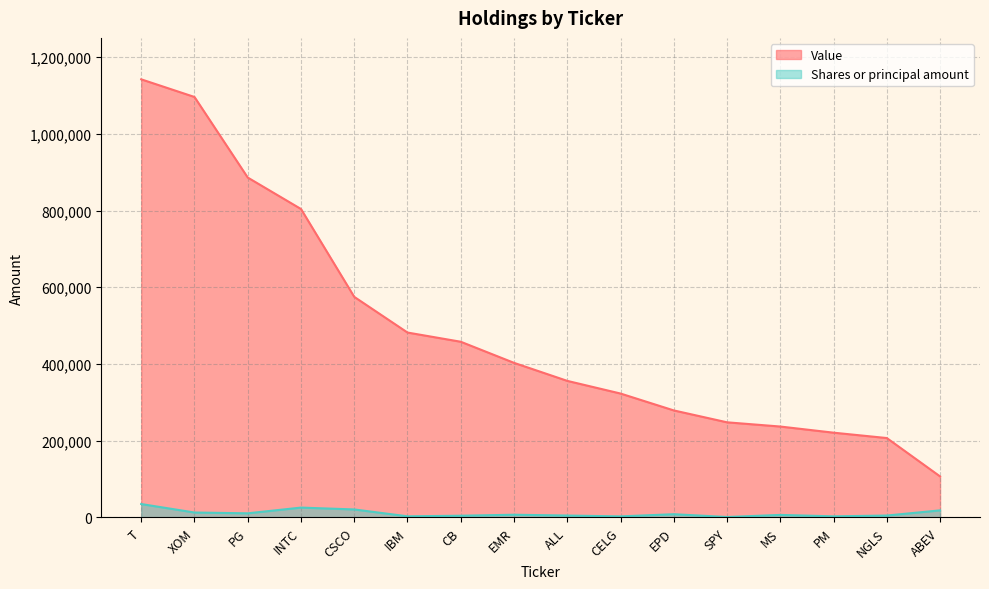

At EPD, list the series in order from smallest to largest.

Shares or principal amount, Value